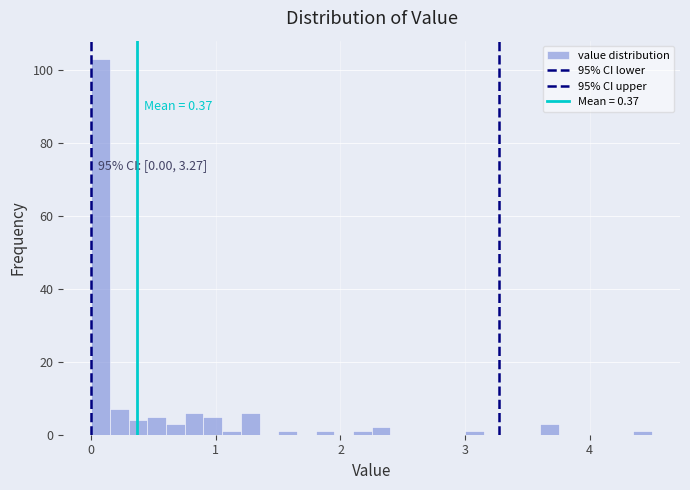

Around what value on the x-axis is the tallest bar? Give the approximate position of its centre, as read against the axis.

0.1